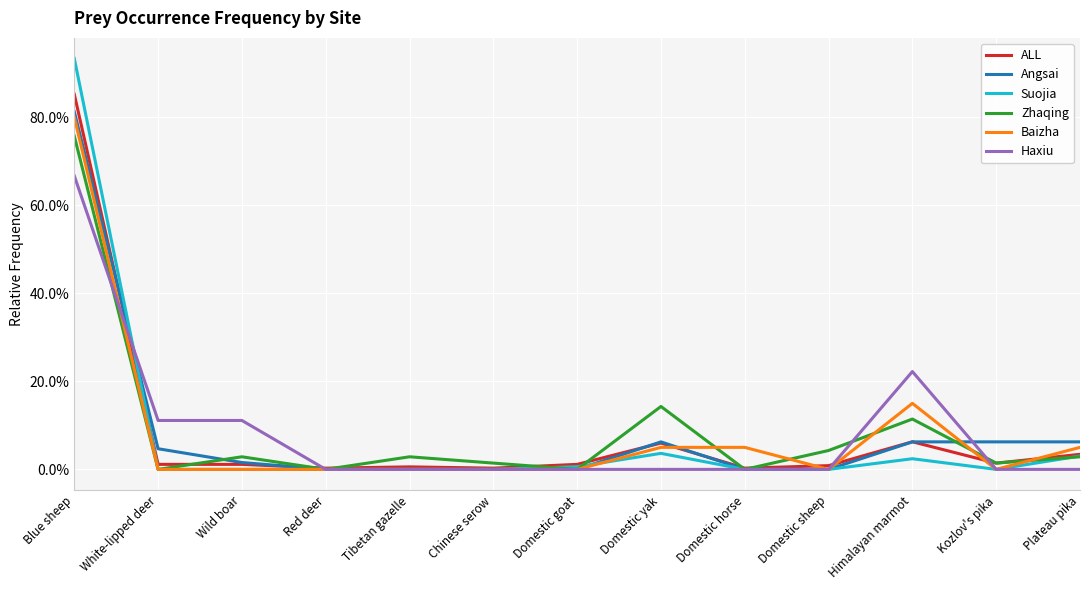

Does the chart have visible grid lines?

Yes